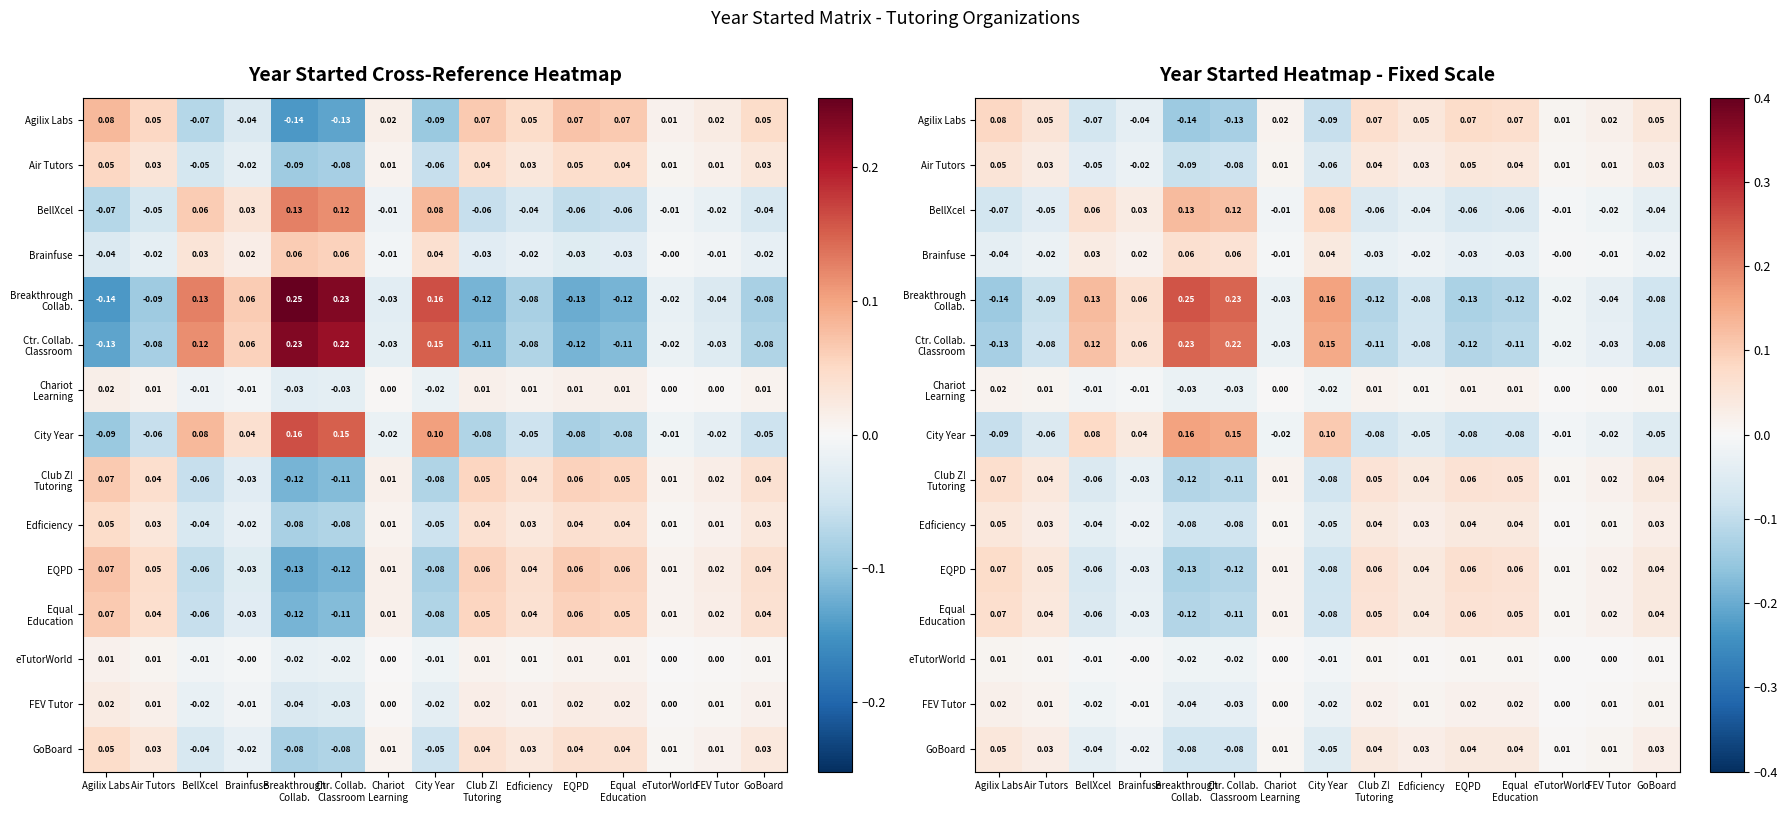

At BellXcel, list the series in order from largest to smallest.

Breakthrough Collab., Ctr. Collab. Classroom, City Year, BellXcel, Brainfuse, eTutorWorld, Chariot Learning, FEV Tutor, Edficiency, GoBoard, Air Tutors, Club Z! Tutoring, Equal Education, EQPD, Agilix Labs